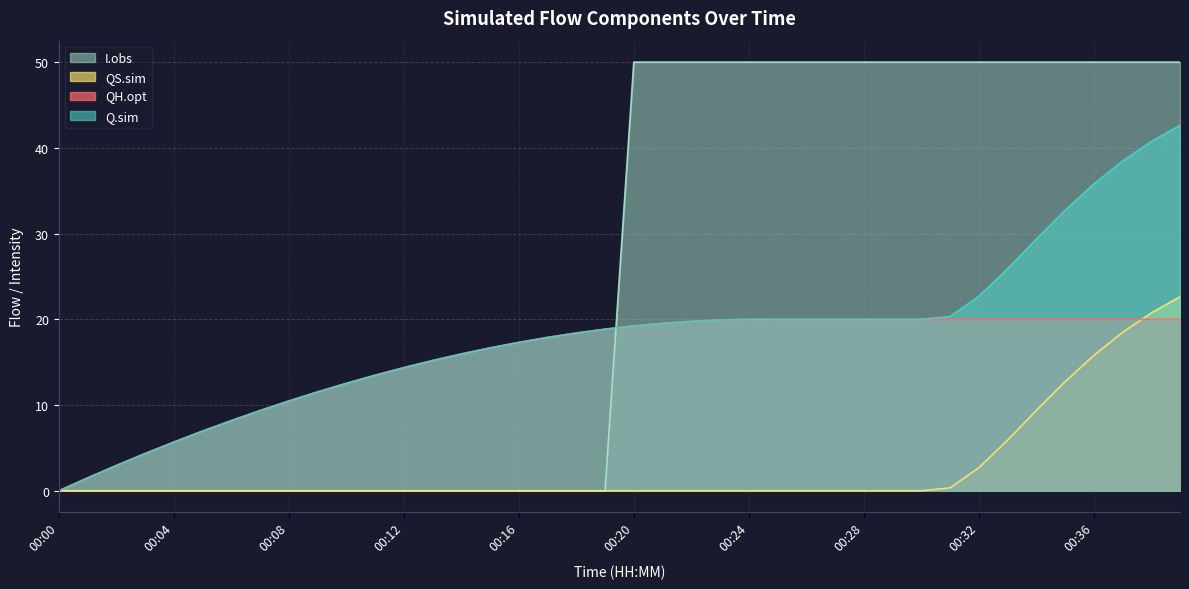

The value of I.obs at 00:39 is 26.1. True or false?

False